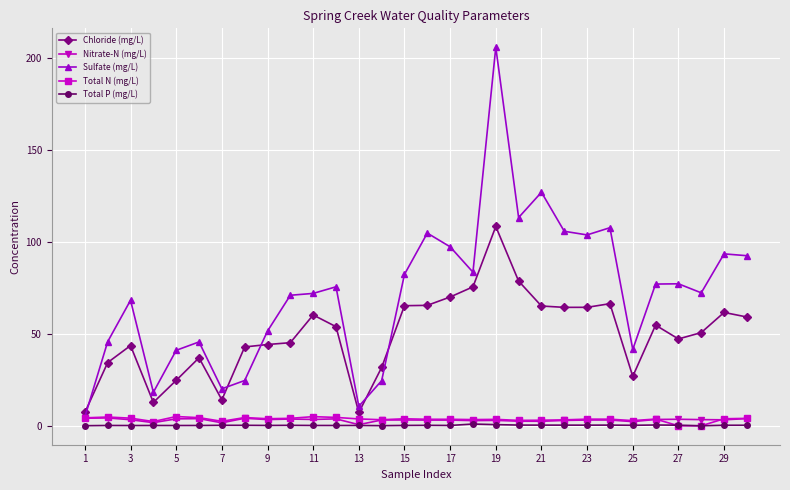

Which series has the largest range (max minus min)?

Sulfate (mg/L)